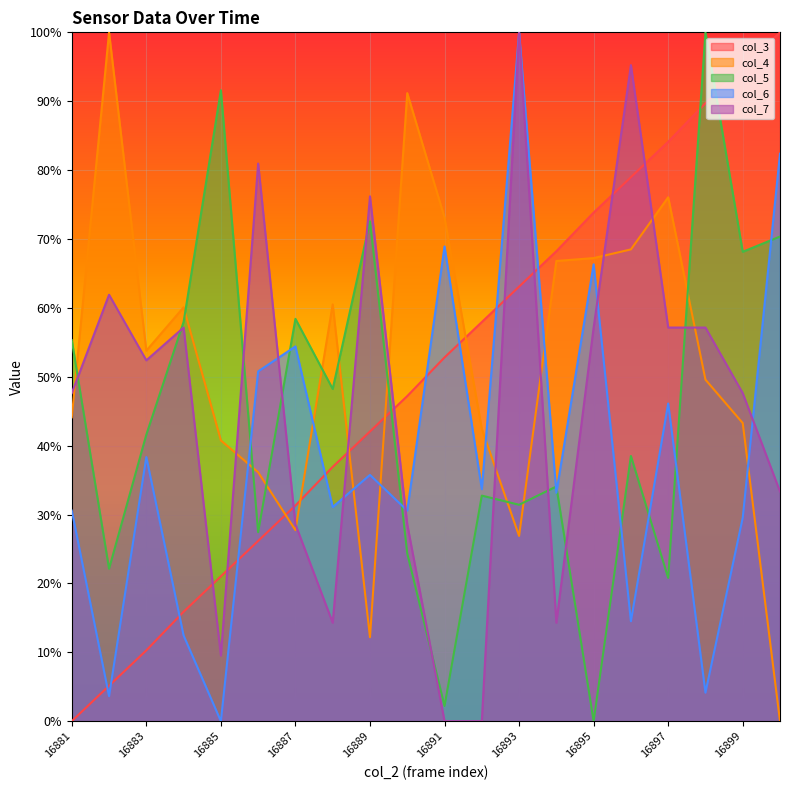

The col_3 series shows 2.6 at 16883. True or false?

False